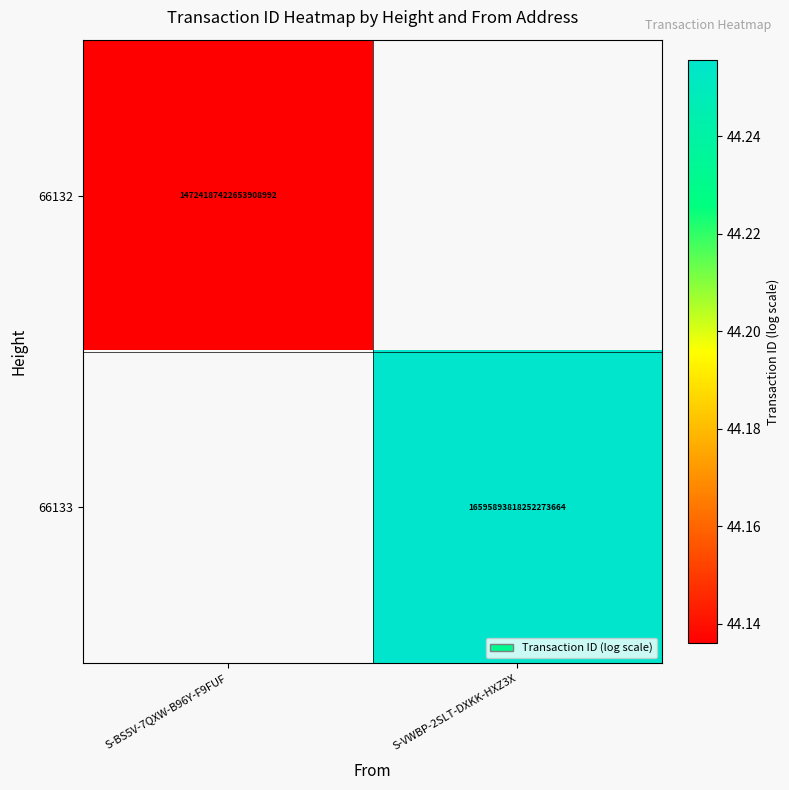

Is the value of 66132 at S-BS5V-7QXW-B96Y-F9FUF greater than the value of 66133 at S-VWBP-2SLT-DXKK-HXZ3X?

No